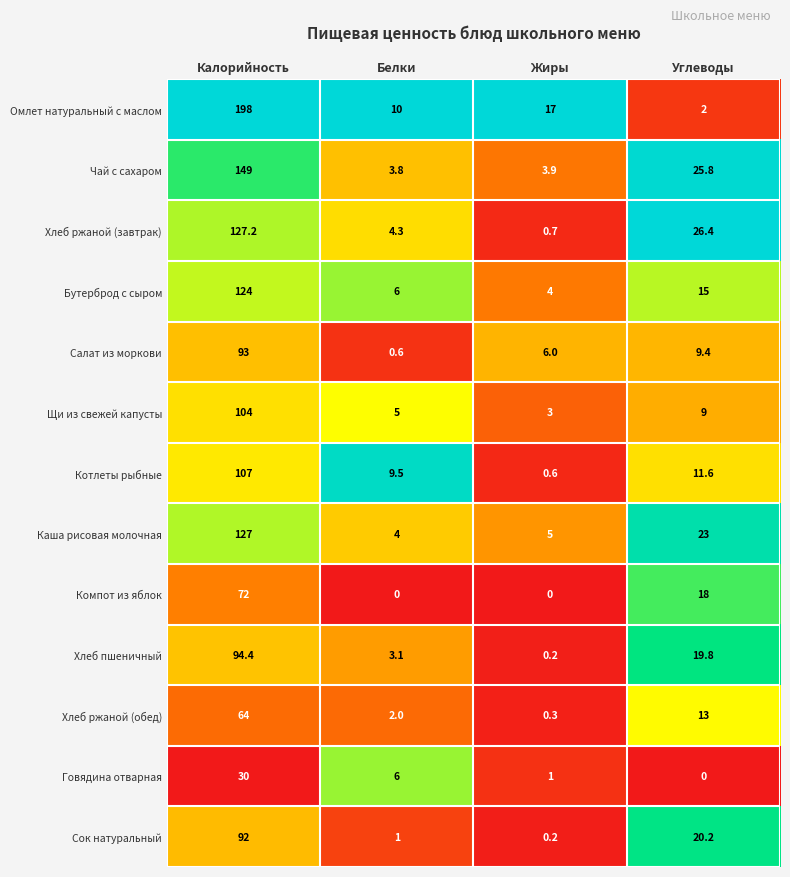

At Калорийность, list the series in order from smallest to largest.

Говядина отварная, Хлеб ржаной (обед), Компот из яблок, Сок натуральный, Салат из моркови, Хлеб пшеничный, Щи из свежей капусты, Котлеты рыбные, Бутерброд с сыром, Каша рисовая молочная, Хлеб ржаной (завтрак), Чай с сахаром, Омлет натуральный с маслом